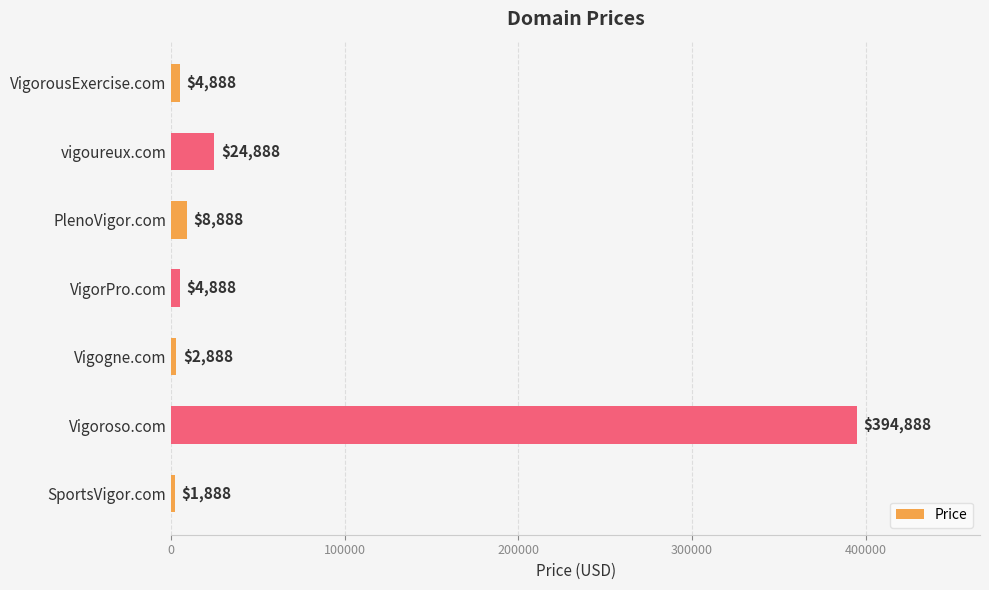

Between Vigoroso.com and vigoureux.com, which is larger?

Vigoroso.com